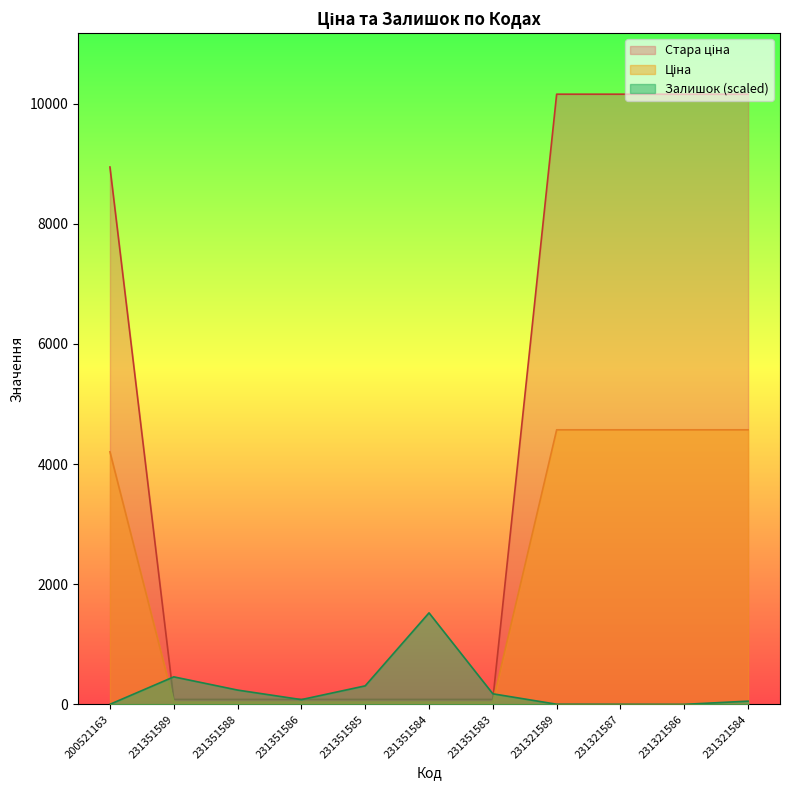

What position from the right is 231351589?

10